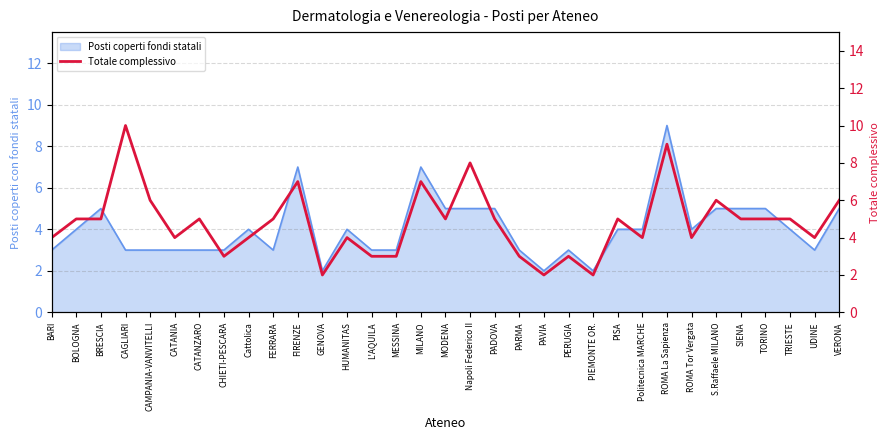

What is the sum of the values at MODENA and Cattolica?

9